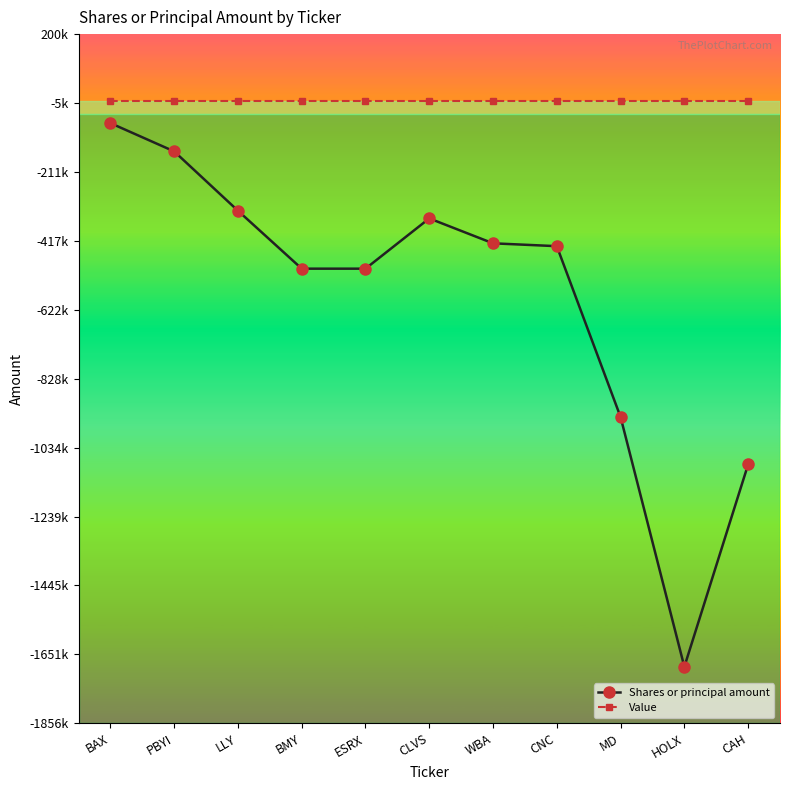

Read the Shares or principal amount value at ESRX.

-500000